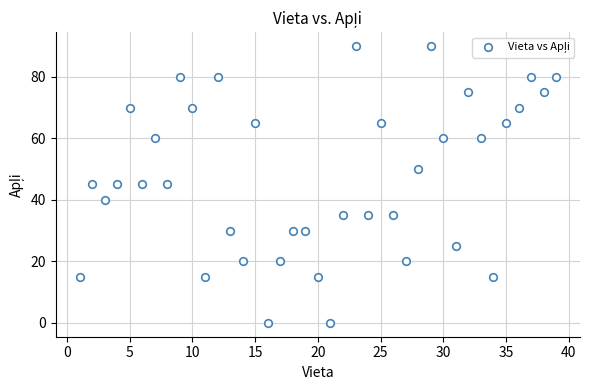

What is the range of X values (max minus min)?

38